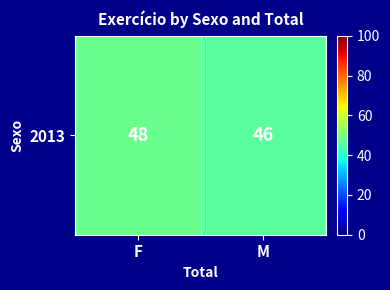

Reading left to right, extract all data points from this chart.

48	46